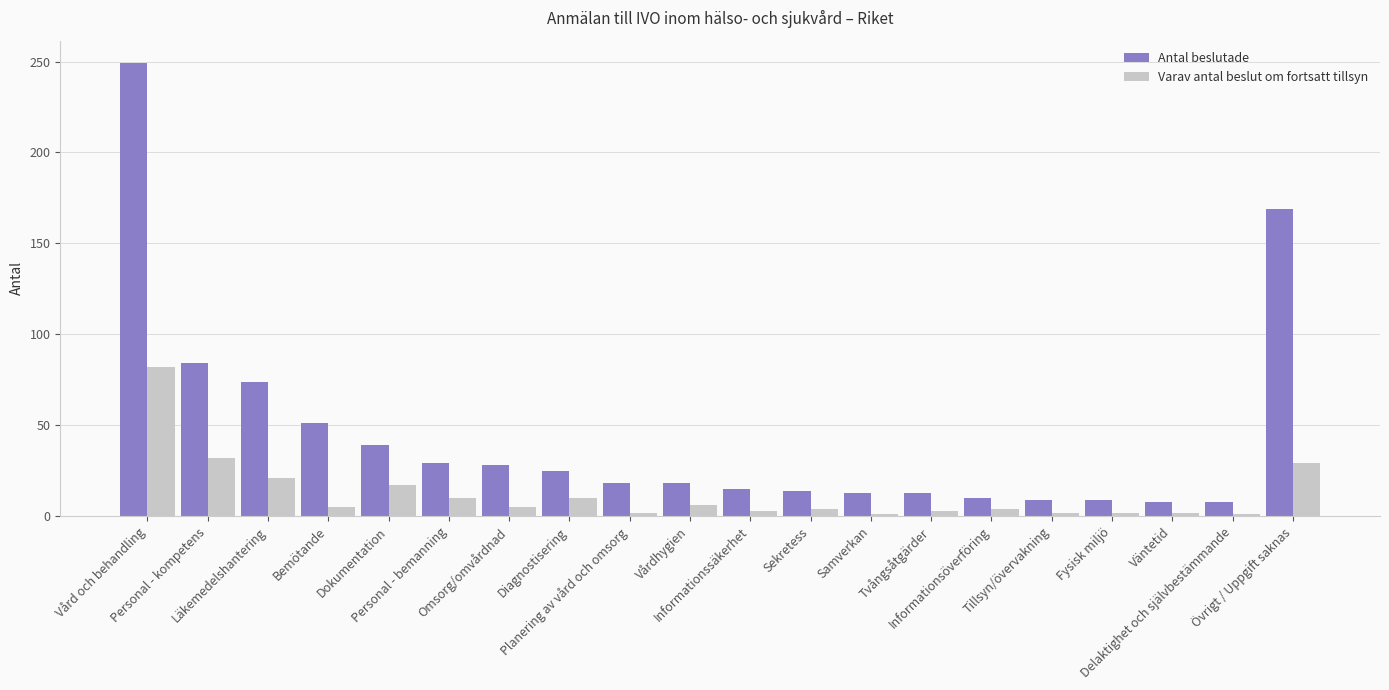

What is the value of the Antal beslutade bar at the 1st from the left?

249